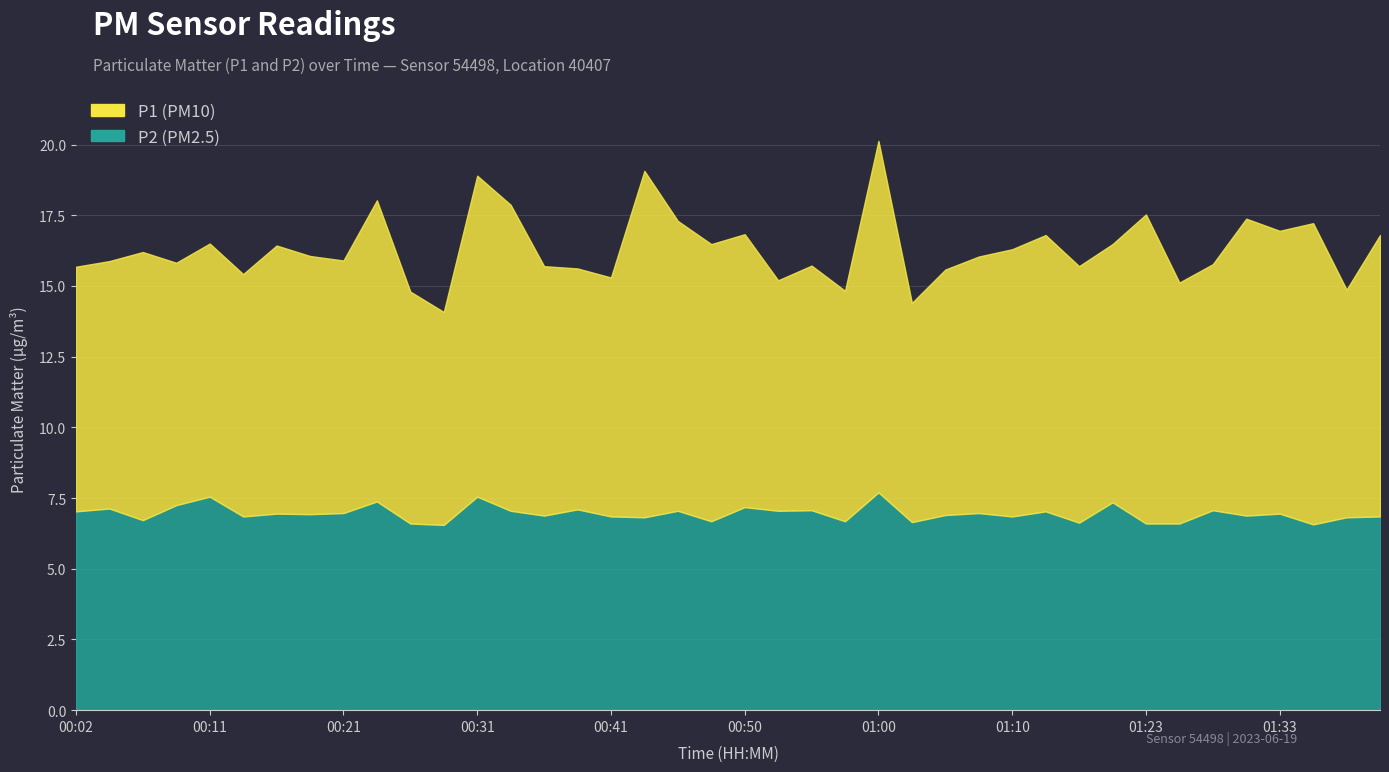

How many series are shown in this chart?

2